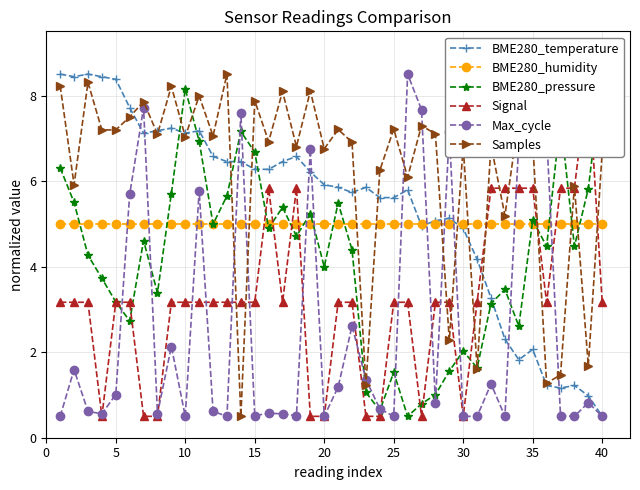

True or false: BME280_temperature has a value of 8.4 at 5.

True